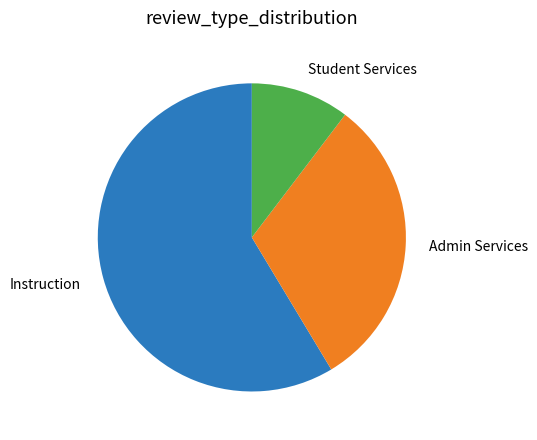

Approximately how many times larger is the value at Admin Services compared to Instruction?

0.5